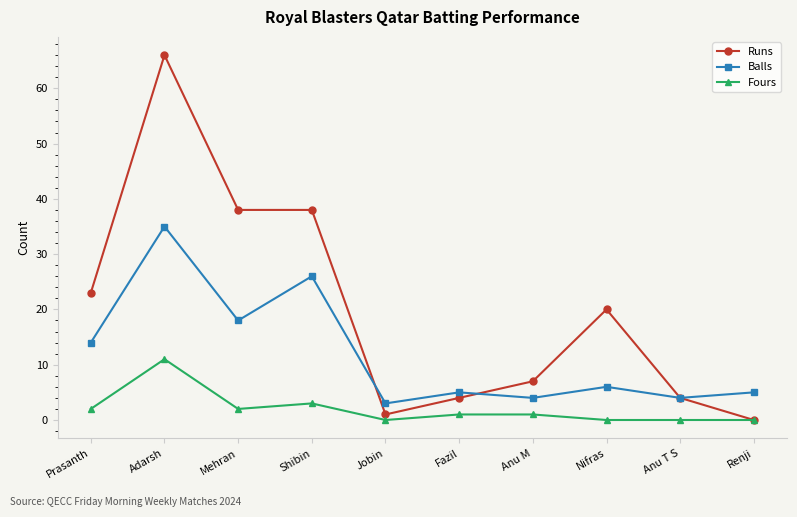

What is the maximum value for Balls?

35